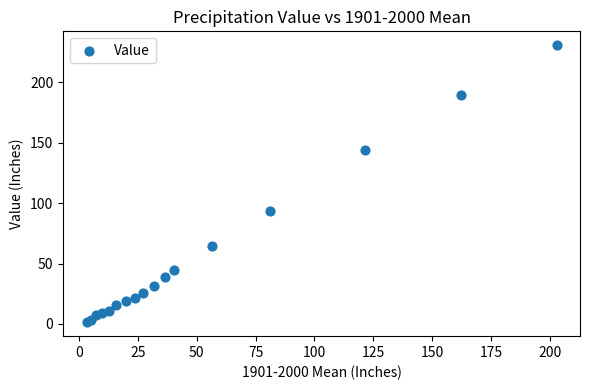

What Y value in the scatter plot is closest to 116?

93.7